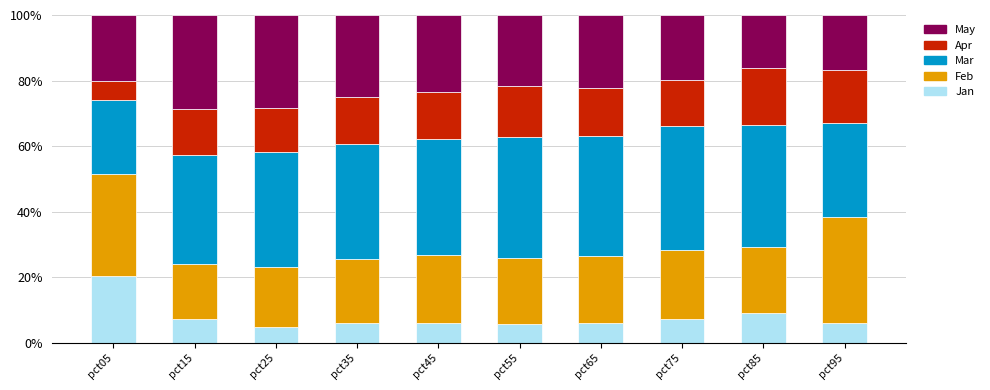

What is the total value across all series at pct15?

100.0